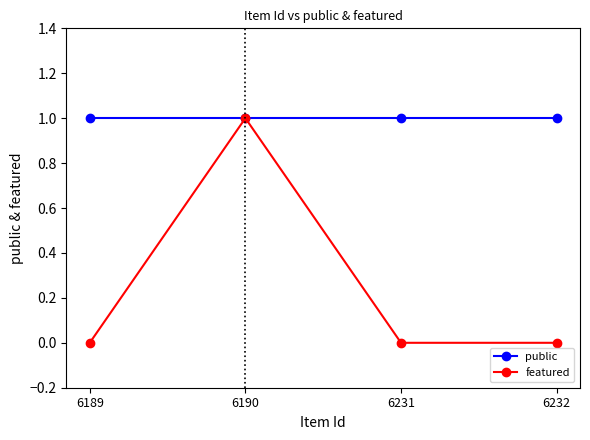

Which series has the widest spread of values?

featured